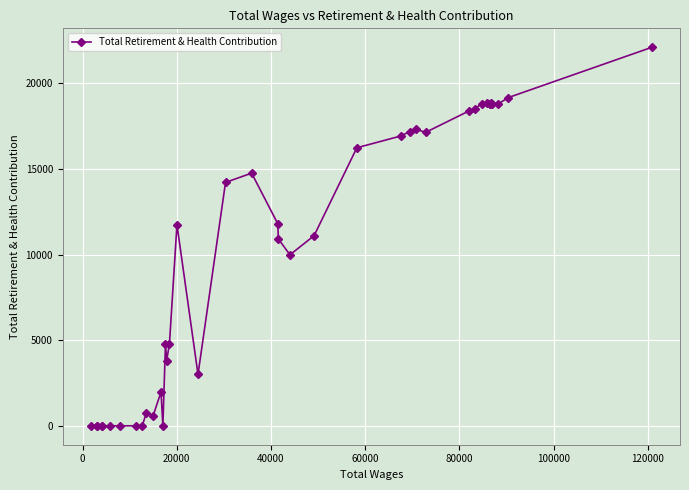

How many interior local peaks (higher than both neighbors) does the data have?

8